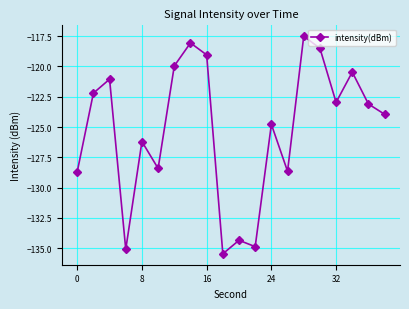

What is the difference between the maximum and minimum values?

17.9